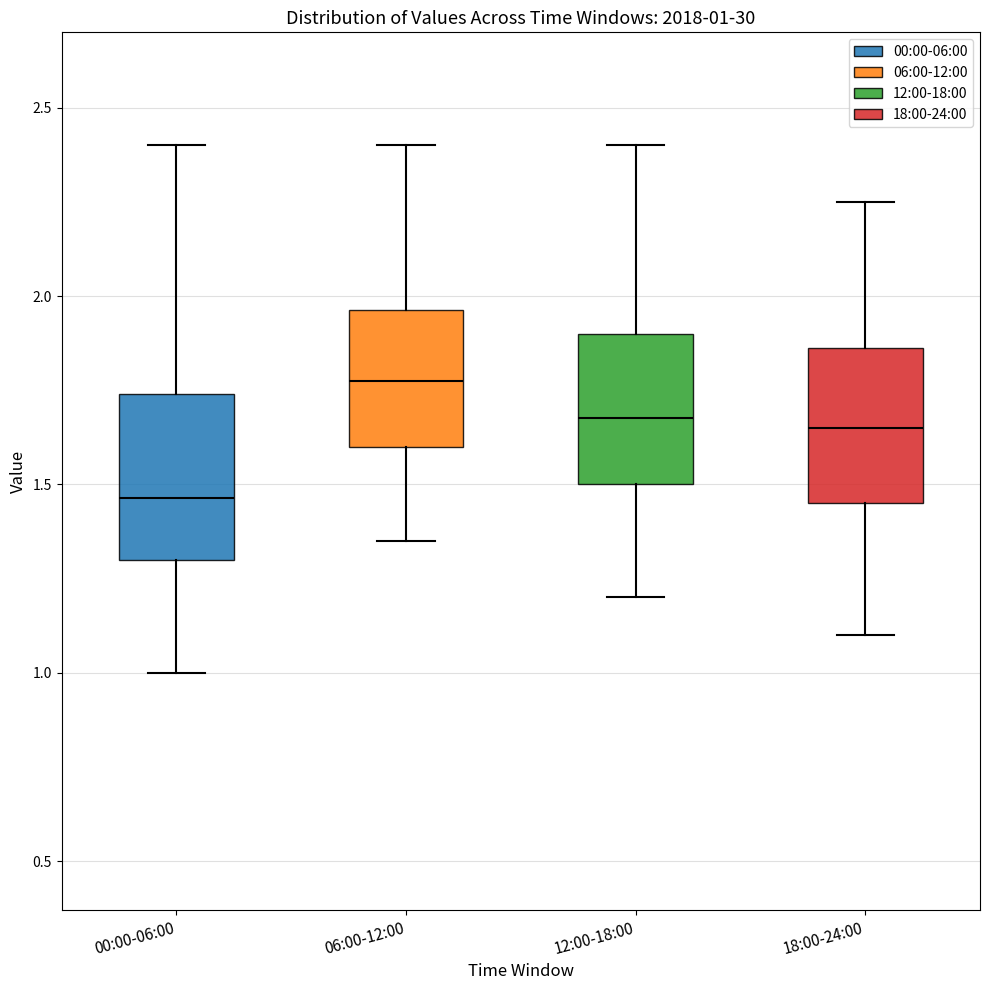

Which box's median line is the highest?

06:00-12:00